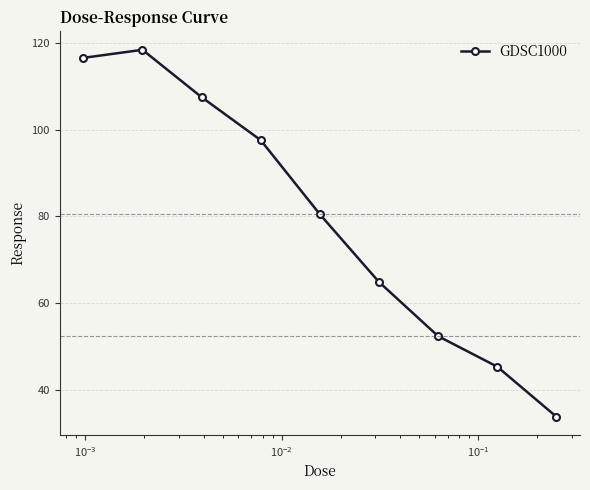

What is the value of the 4th point from the left?

97.6